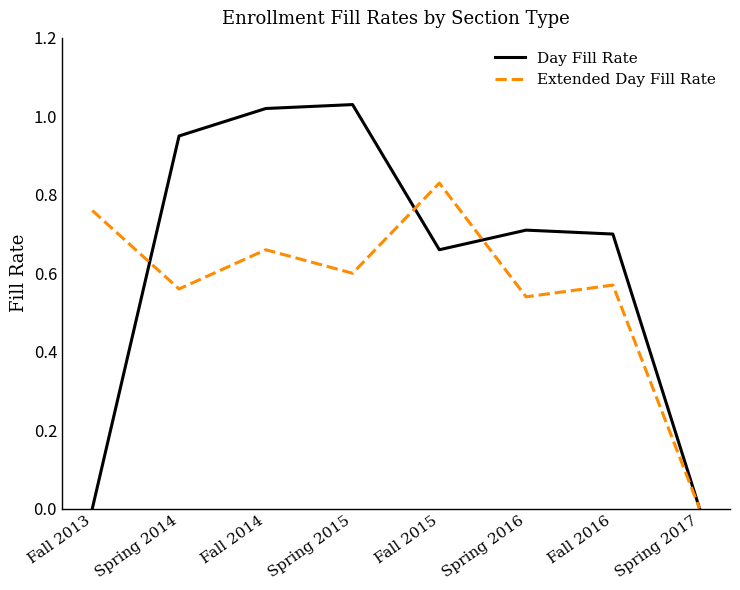

How many values in Extended Day Fill Rate are above zero?

7